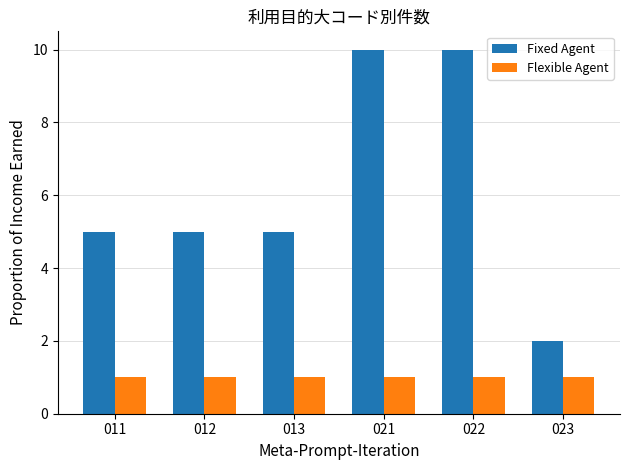

The Flexible Agent series shows 1 at 012. True or false?

True